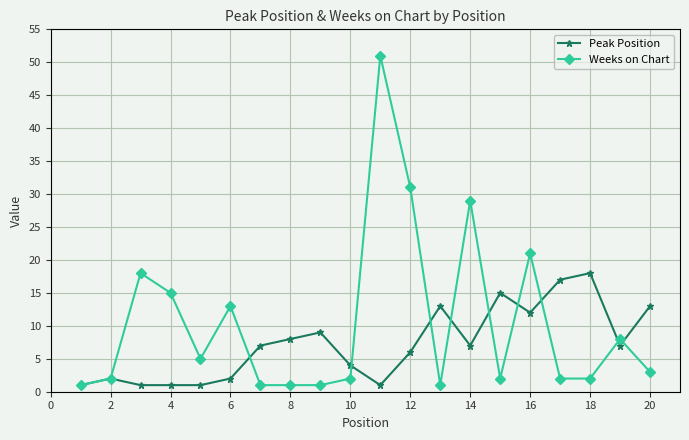

True or false: Peak Position has more than 2 points higher than both neighbors.

True